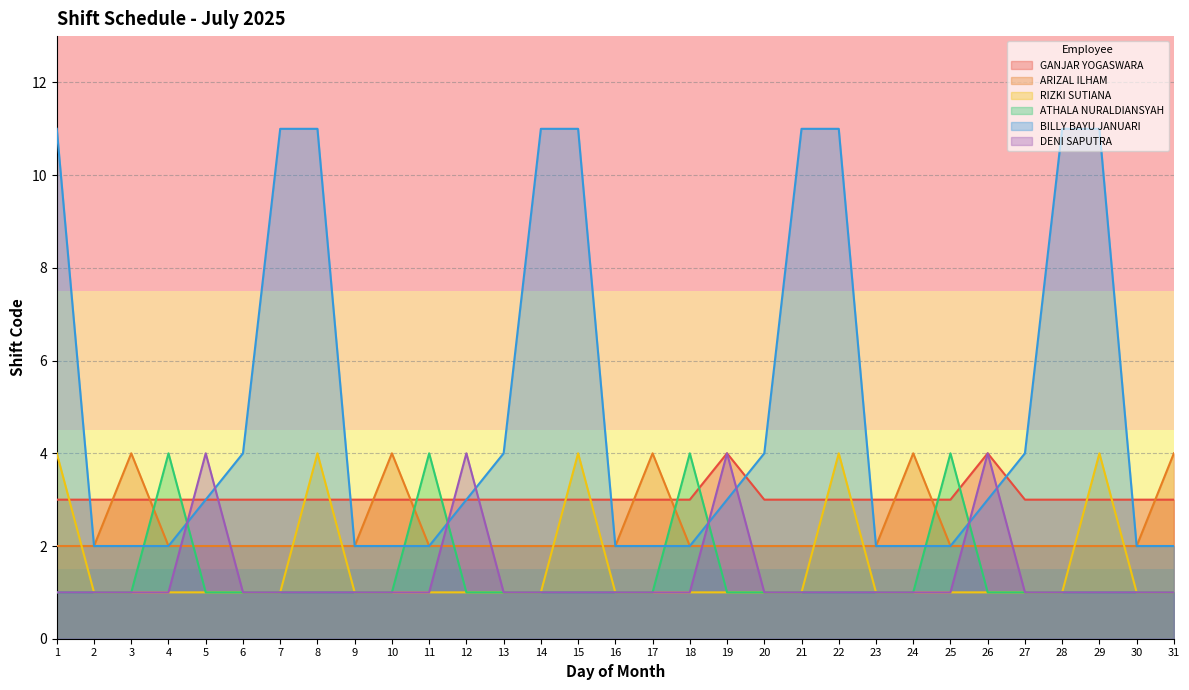

What is the maximum value for GANJAR YOGASWARA?

4